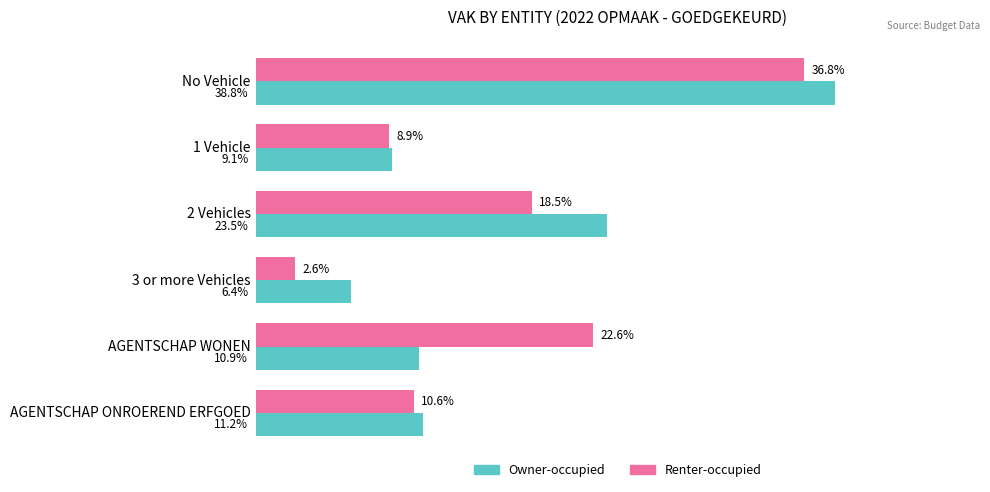

Where is Renter-occupied nearest to the value 19?

2 Vehicles